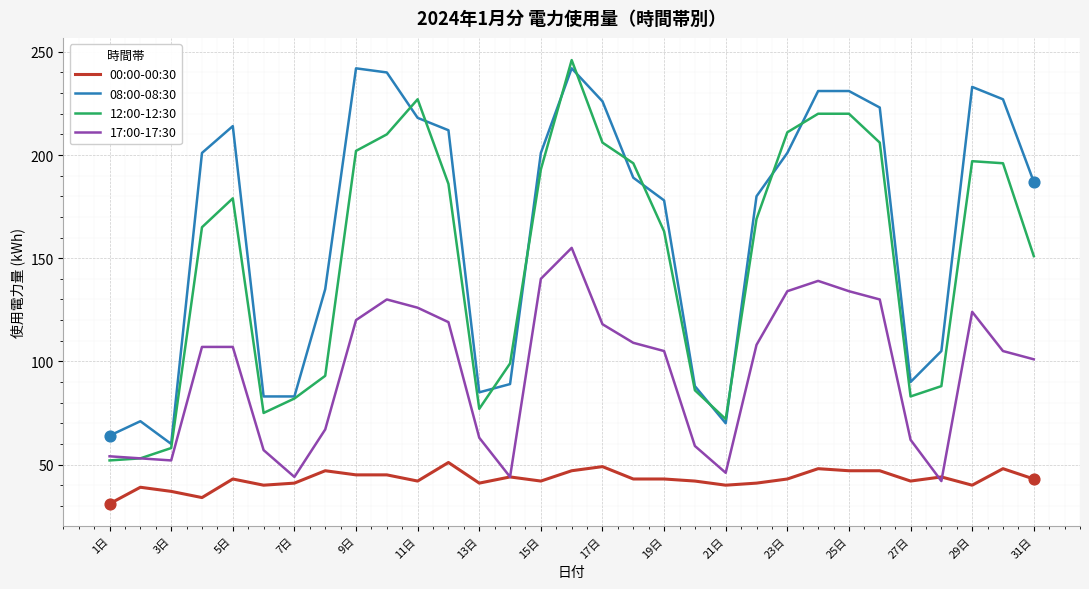

True or false: 00:00-00:30 and 08:00-08:30 intersect in this chart.

False